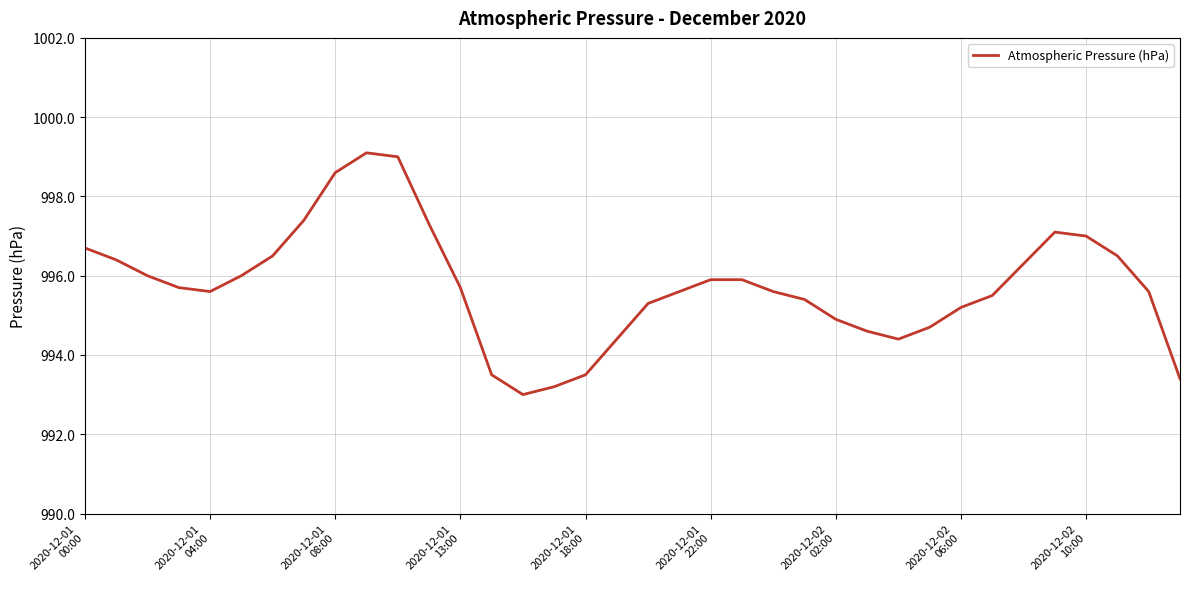

How many values are below 995?

10